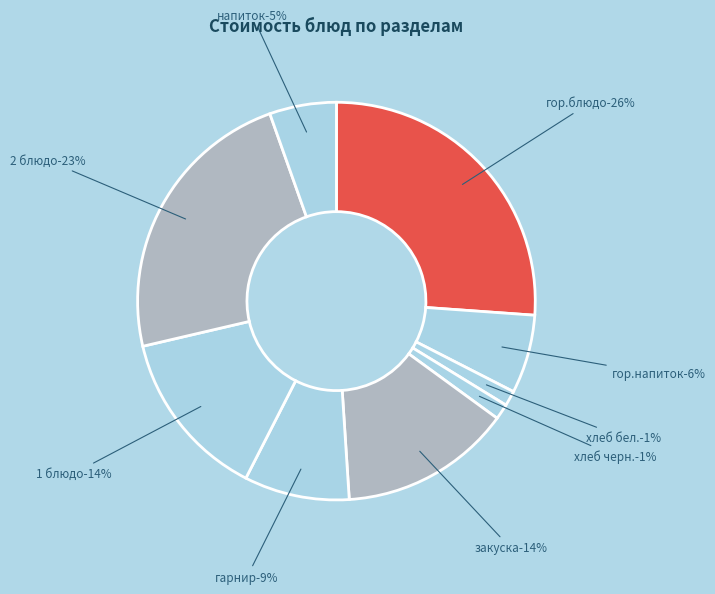

Which category has the smallest portion of the pie?

хлеб бел.